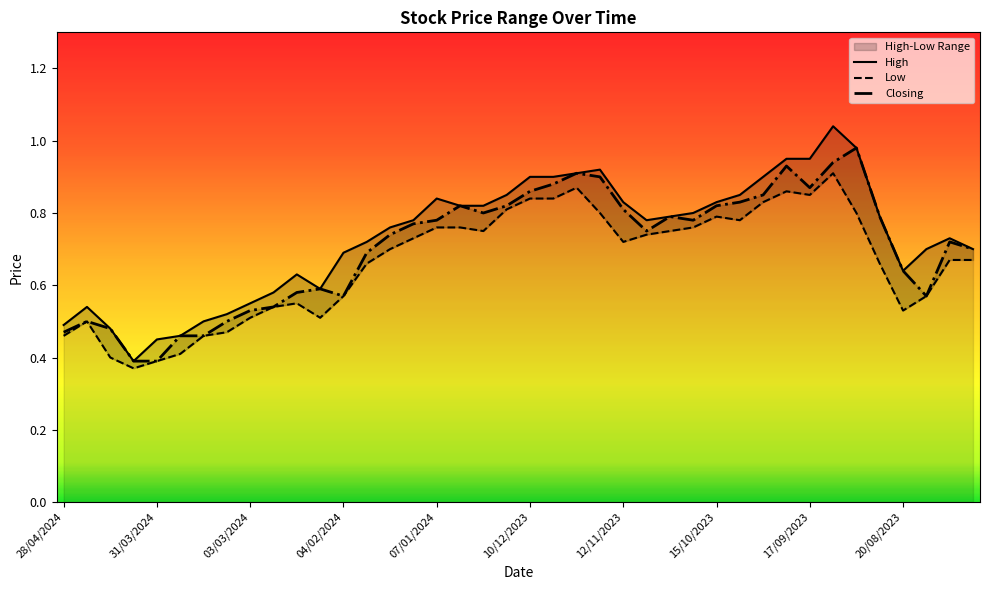

What are all the series names shown in the legend?

High, Low, Closing